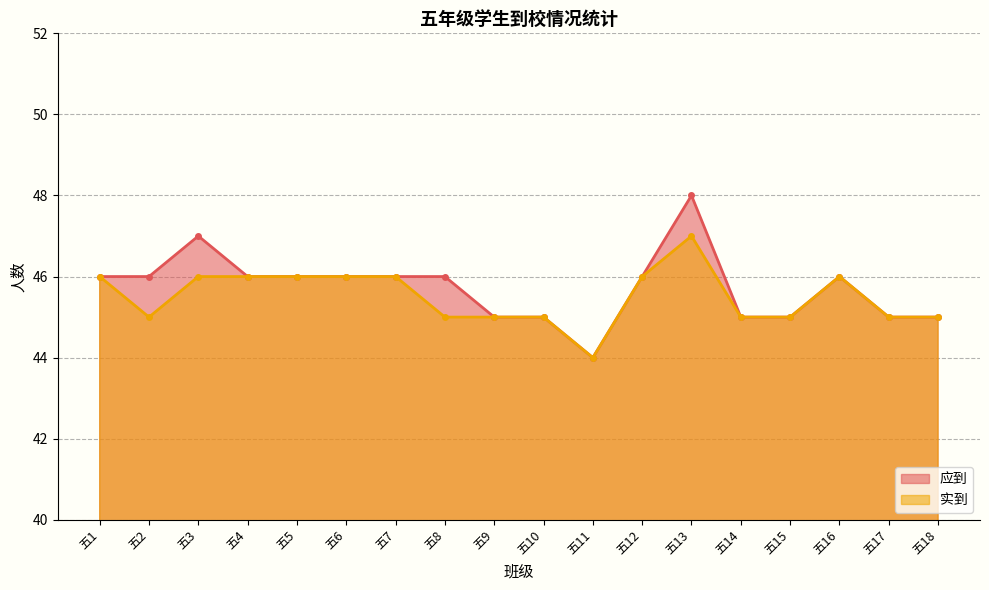

What is the lowest value of the 应到 series?

44